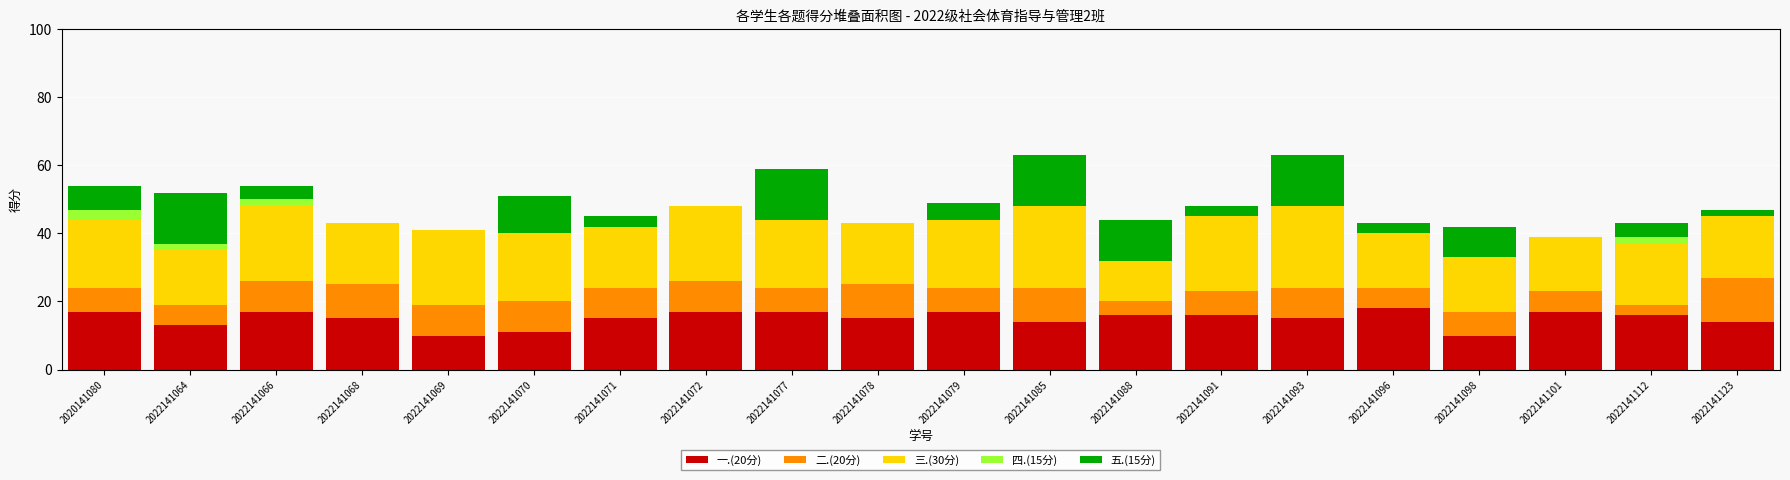

What is the total value across all series at 2022141101?

39